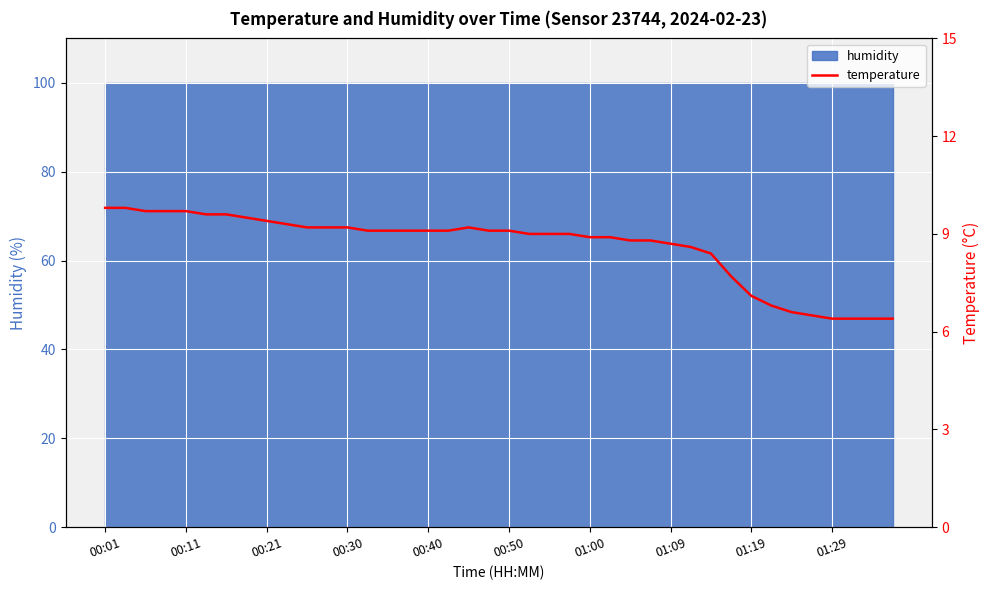

How many data points are less than 9?

16